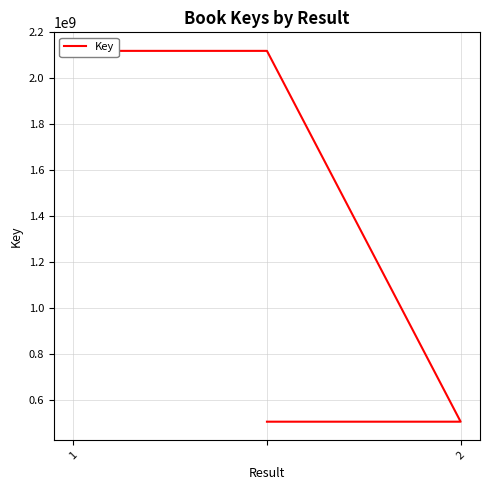

Approximately how many times larger is the value at 2 compared to 1?

0.2